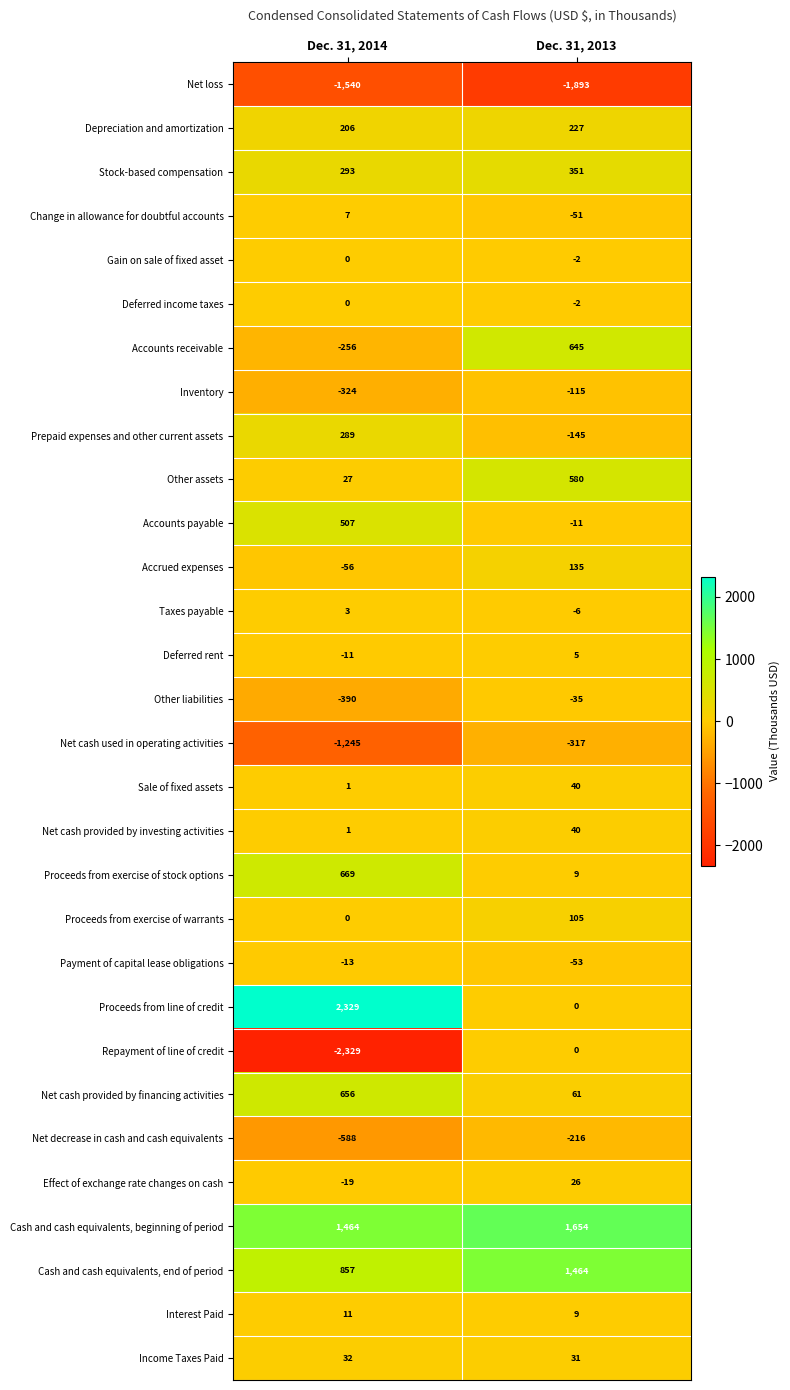

Rank the categories by Accounts receivable value from lowest to highest.

Dec. 31, 2014, Dec. 31, 2013